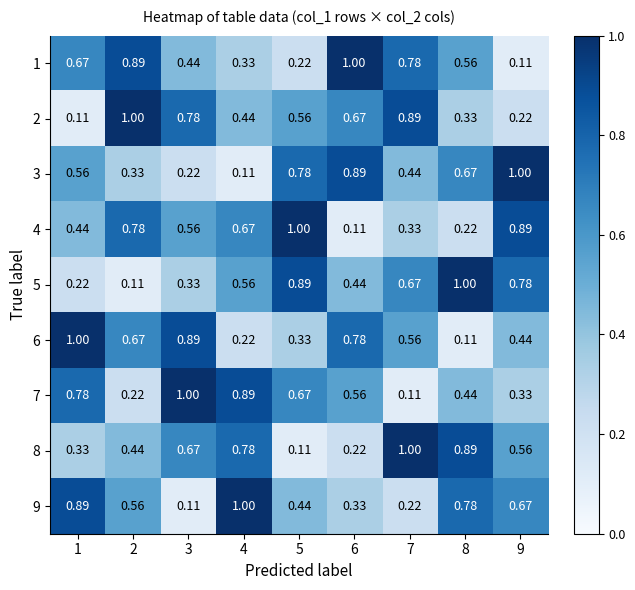

Is the value of 6 at 5 greater than the value of 9 at 8?

No